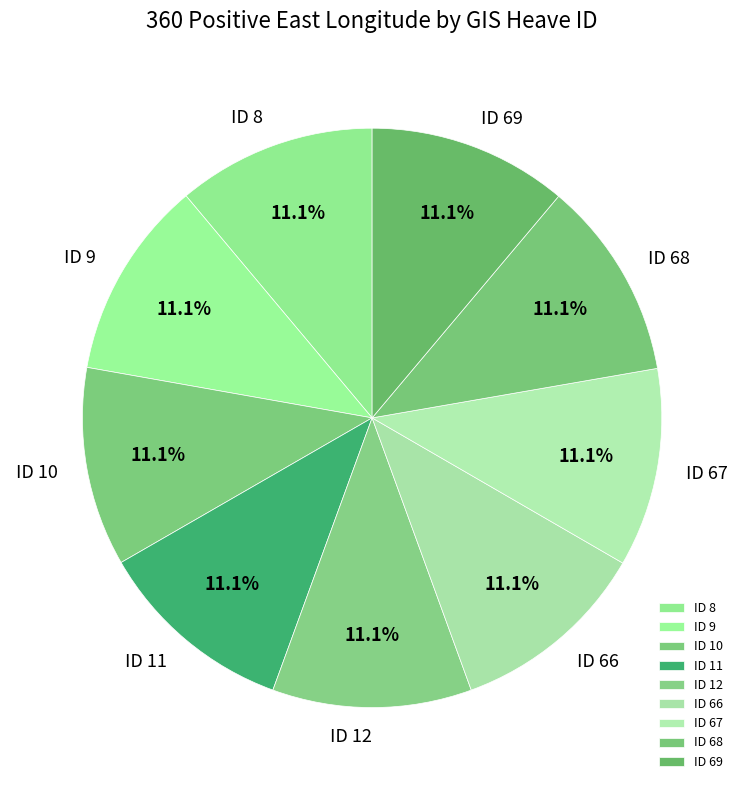

To the nearest percent, what is the average slice percentage?

11%